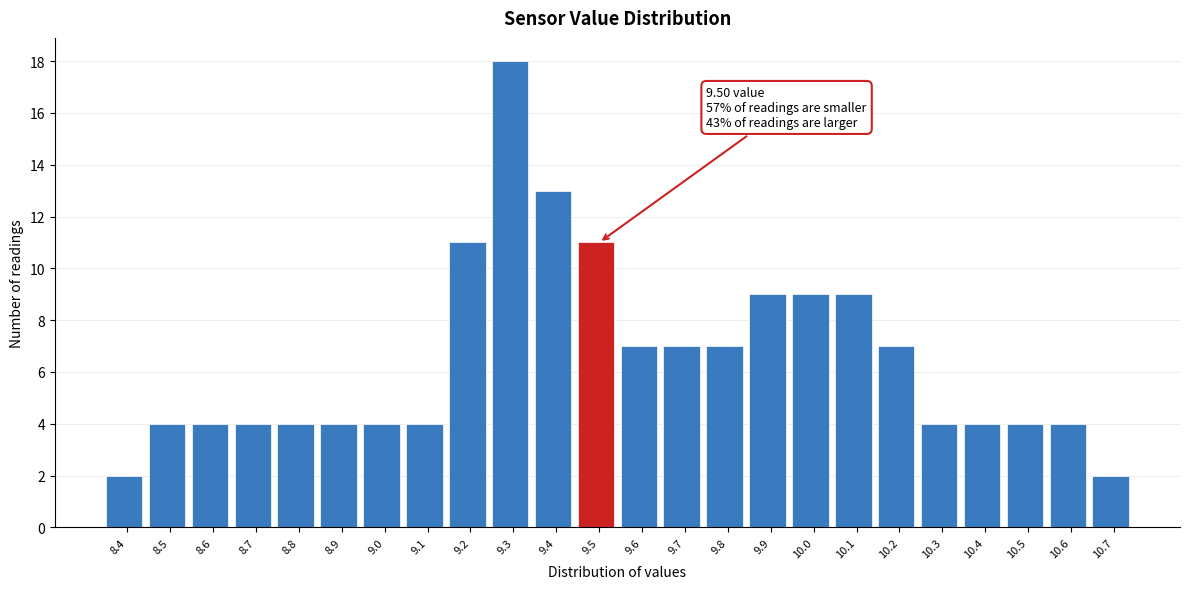

Reading right to left, transcribe all the data shown in this chart.

10.7=2	10.6=4	10.5=4	10.4=4	10.3=4	10.2=7	10.1=9	10.0=9	9.9=9	9.8=7	9.7=7	9.6=7	9.5=11	9.4=13	9.3=18	9.2=11	9.1=4	9.0=4	8.9=4	8.8=4	8.7=4	8.6=4	8.5=4	8.4=2